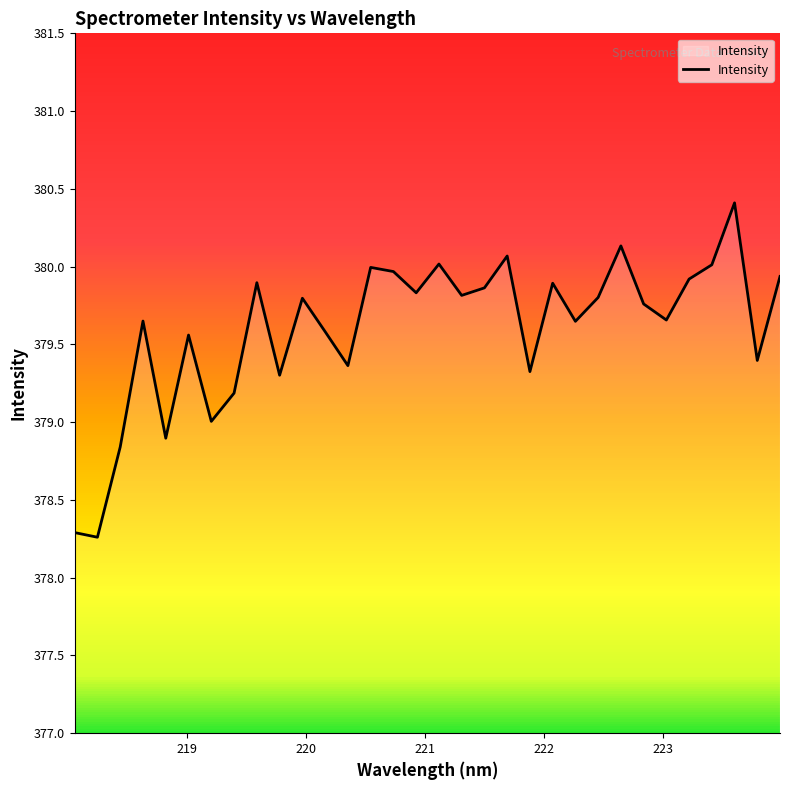

What is the lowest value of the Intensity series?

378.3